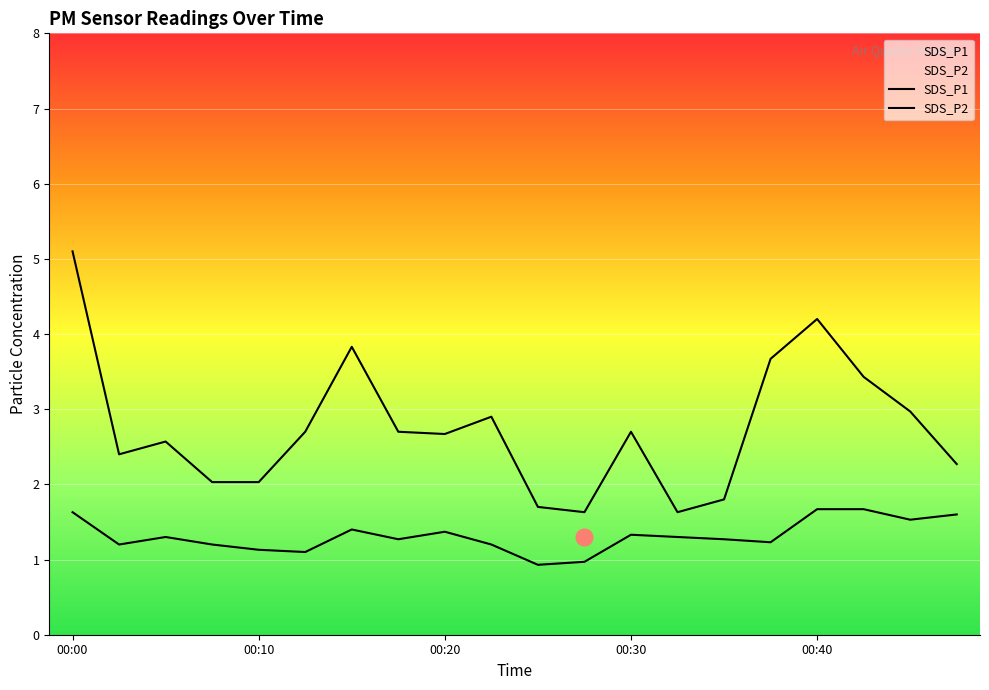

What are all the series names shown in the legend?

SDS_P1, SDS_P2